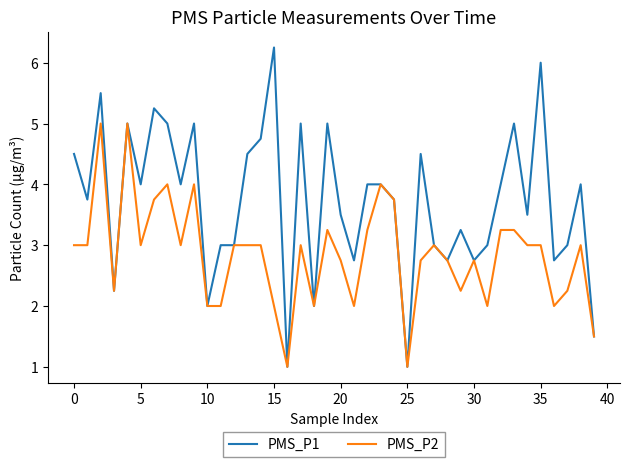

Rank the series by their average value, from highest to lowest.

PMS_P1, PMS_P2